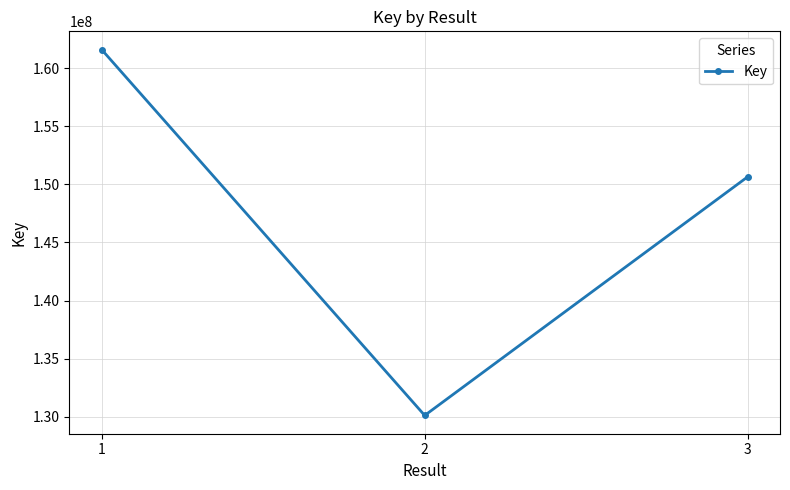

What is the value of the 1st point from the left?

161598651